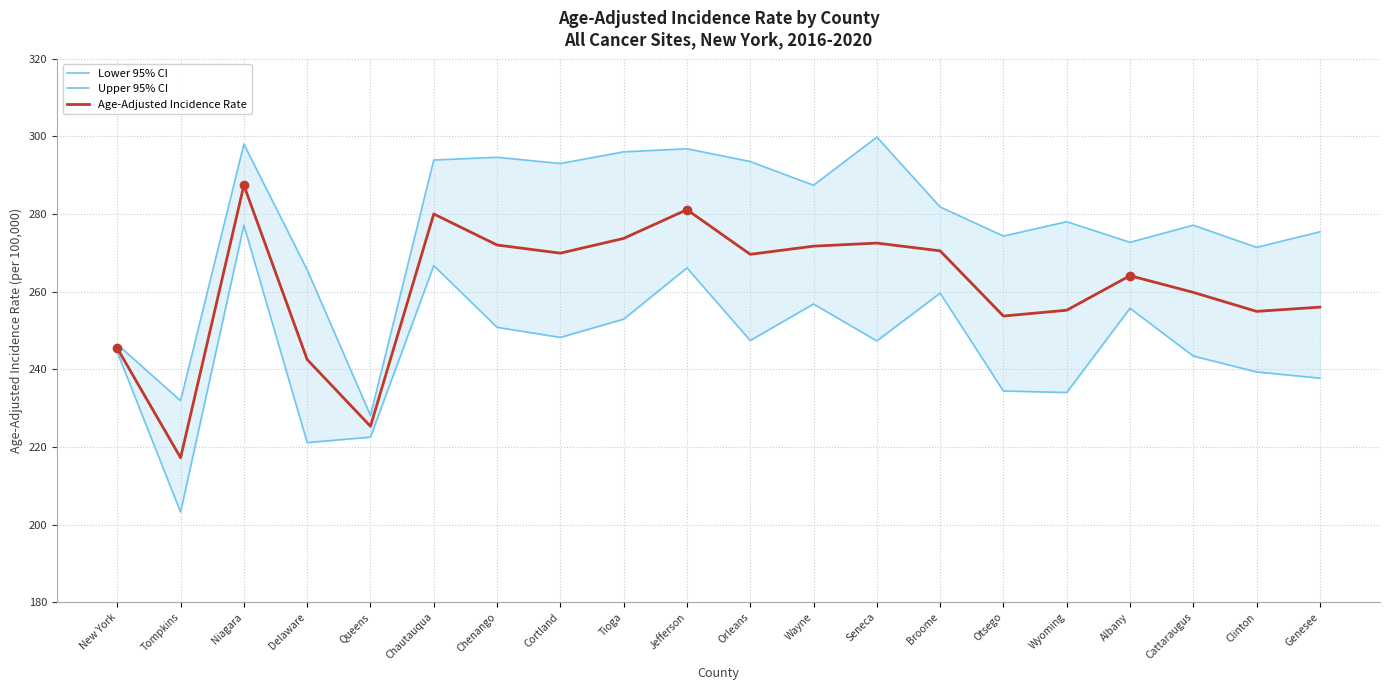

What is the difference between the highest and lowest values at Seneca?

52.5